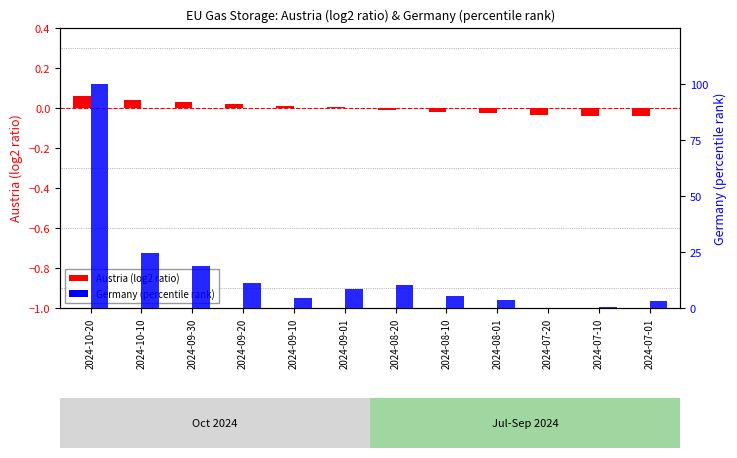

At which category is the sum across all series the highest?

2024-10-20